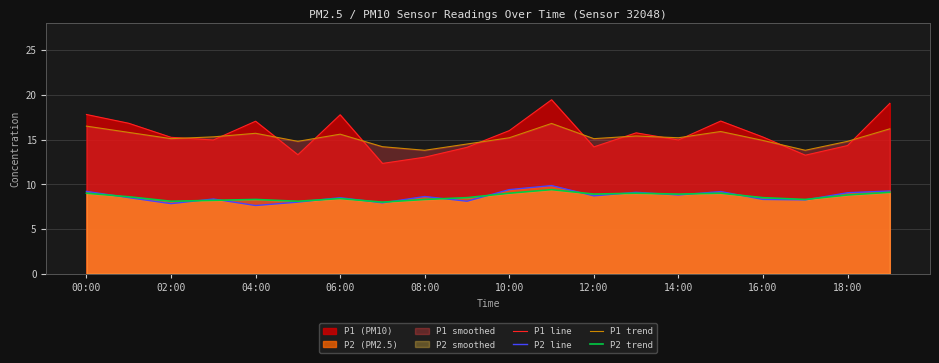

What position from the left is 15?

16